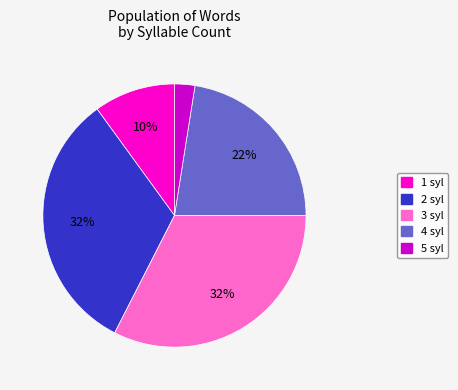

Is it true that 2 is 32% of the pie?

True